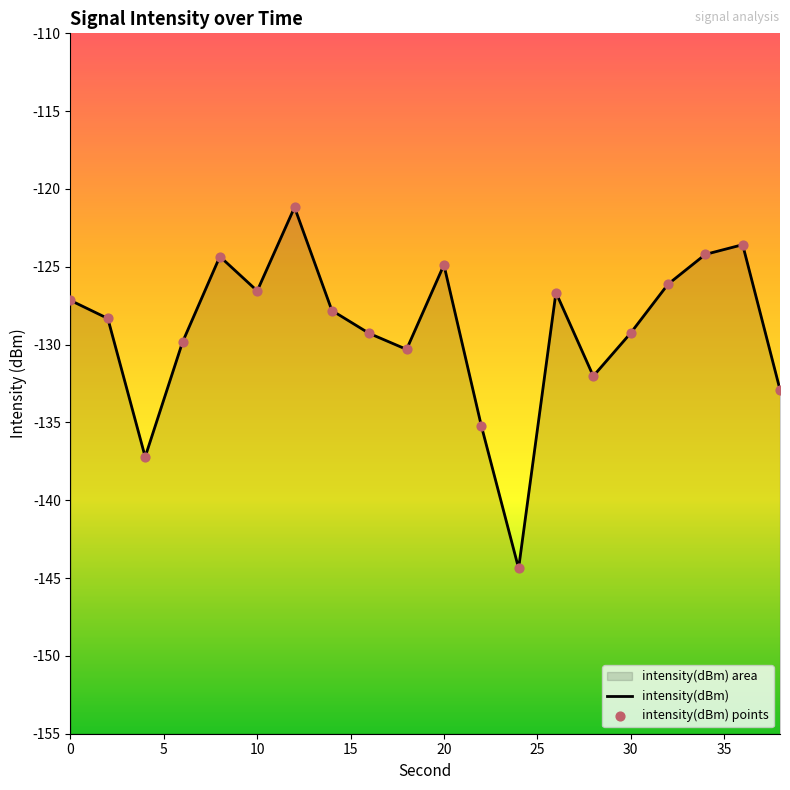

Is the value of intensity(dBm) points at 20 greater than the value of intensity(dBm) at 5?

Yes